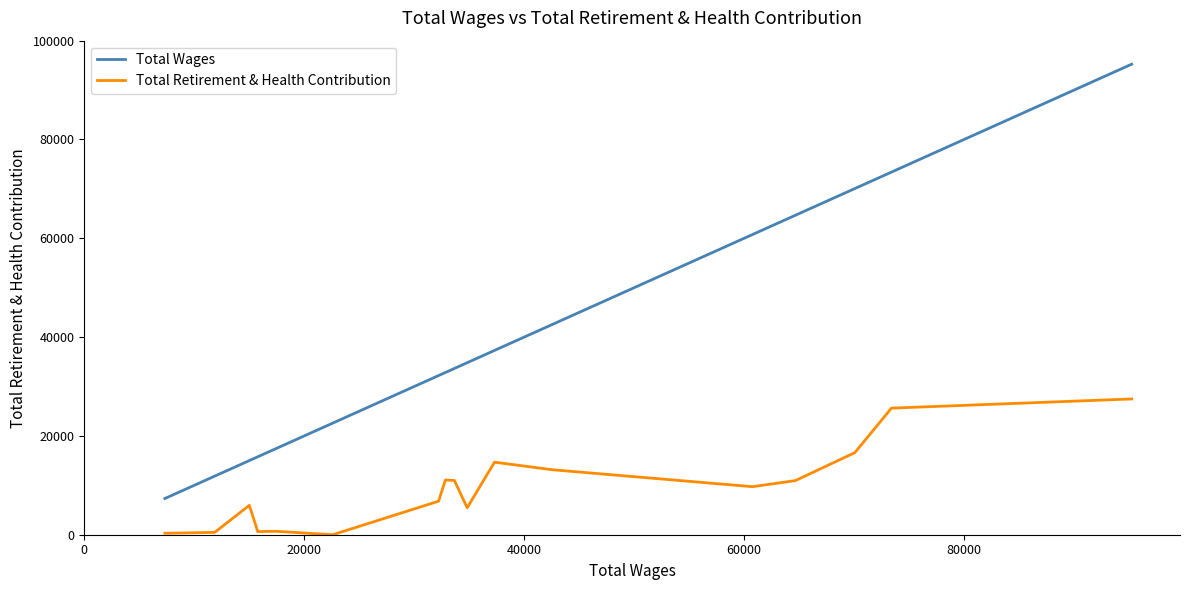

True or false: Total Retirement & Health Contribution has more than 0 points higher than both neighbors.

True